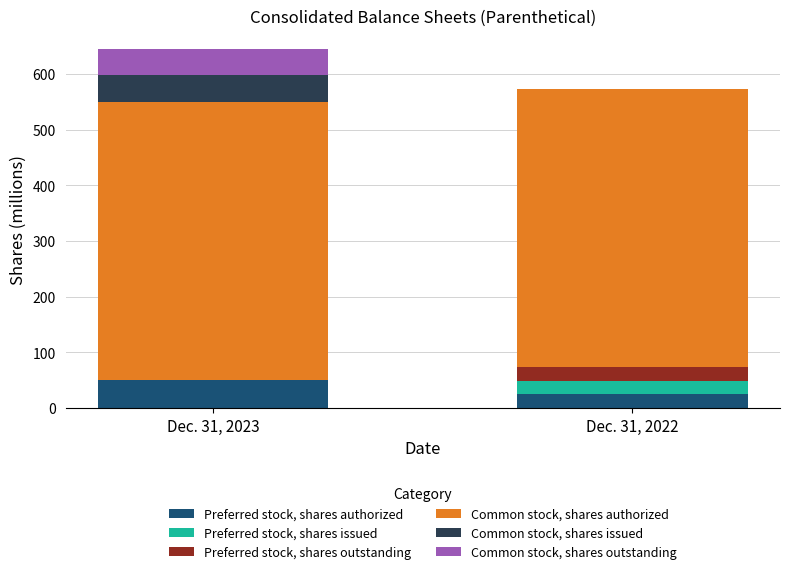

True or false: Preferred stock, shares authorized has a value of 50.0 at Dec. 31, 2023.

True